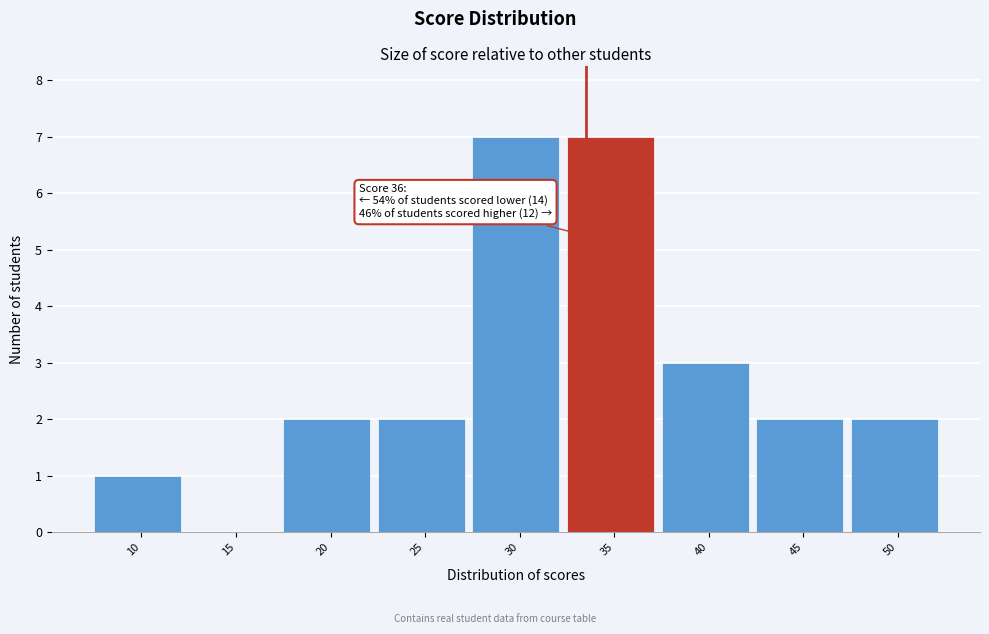

Reading left to right, what are all the values shown in this chart?

10=1	15=0	20=2	25=2	30=7	35=7	40=3	45=2	50=2